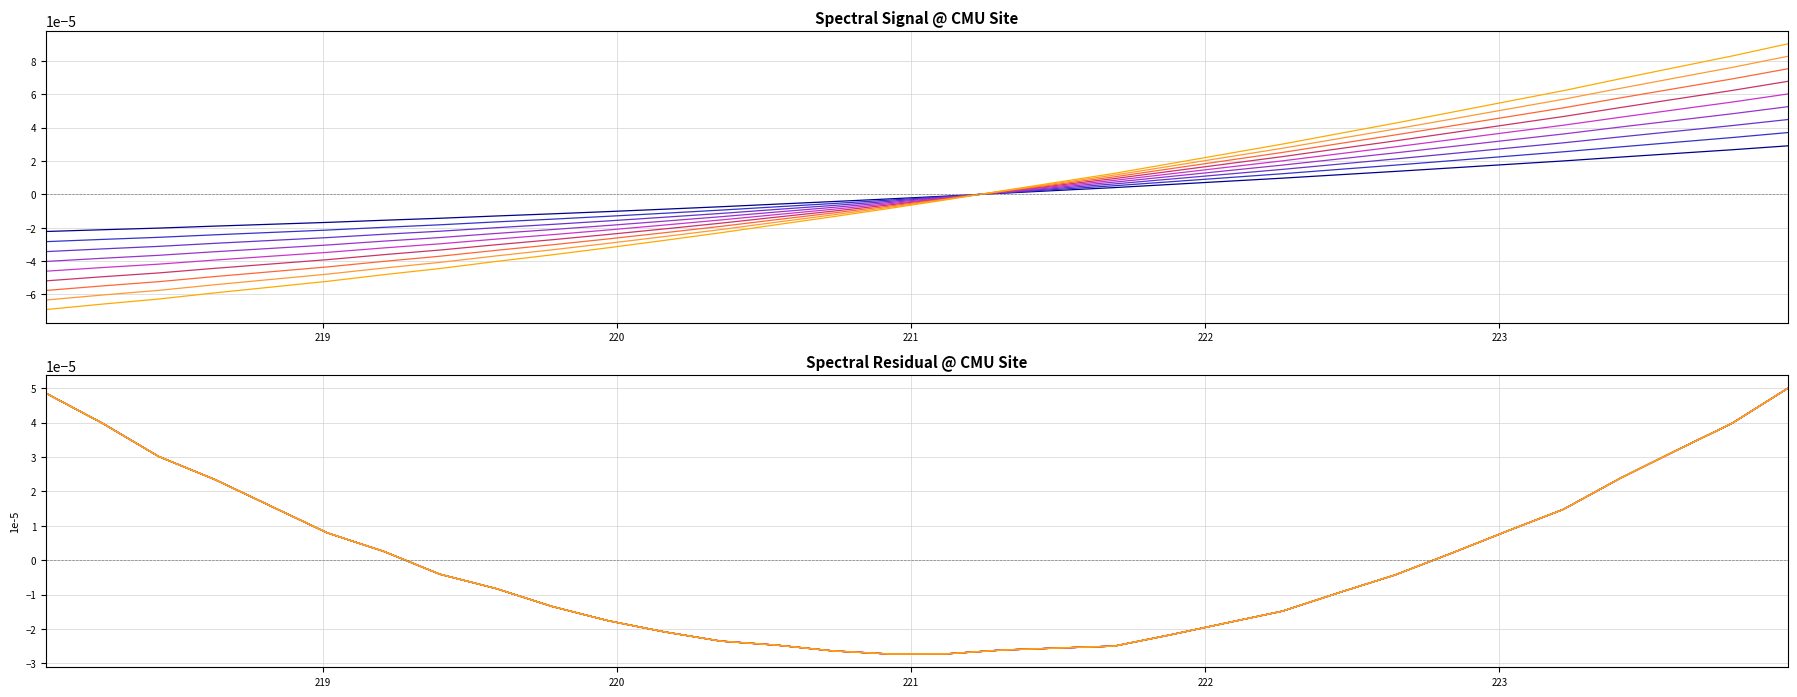

Is this an area chart (filled region under the line)?

No